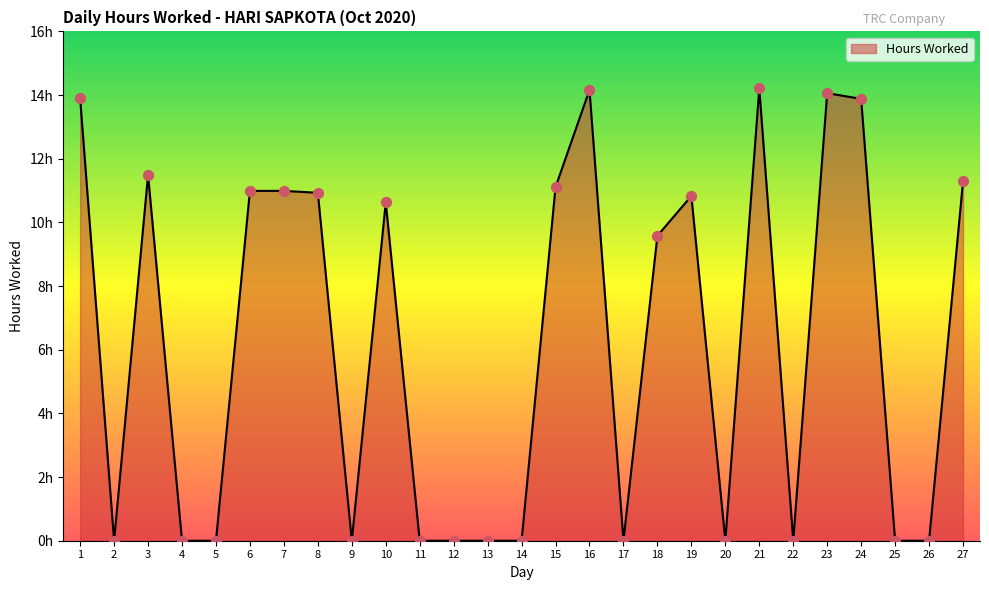

What is the change in value from 17 to 21?

+14.2